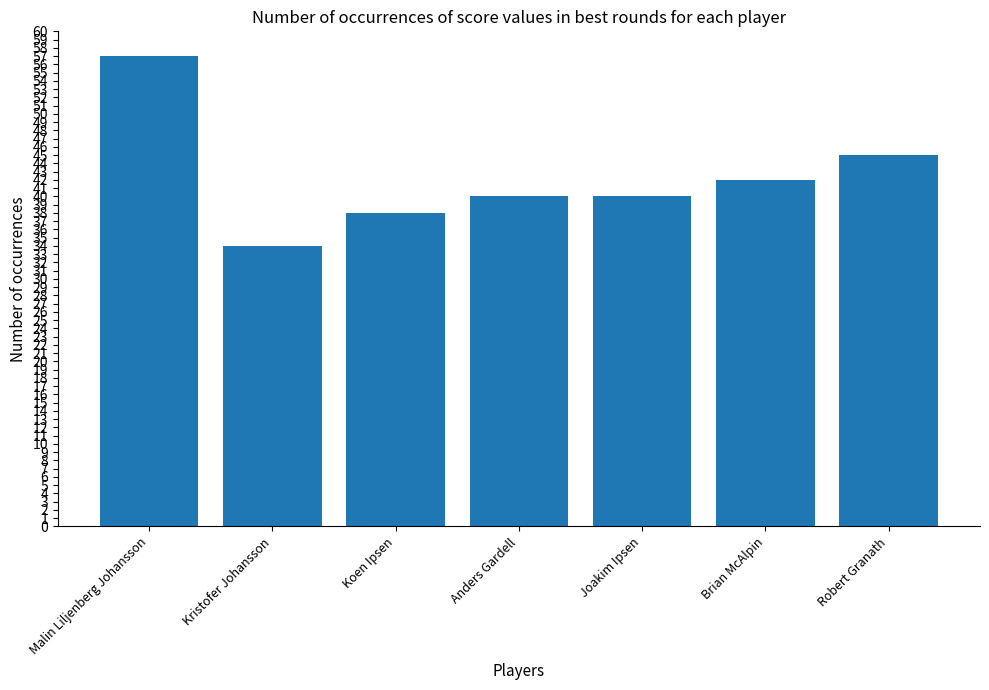

What is the label of the 4th bar from the left?

Anders Gardell